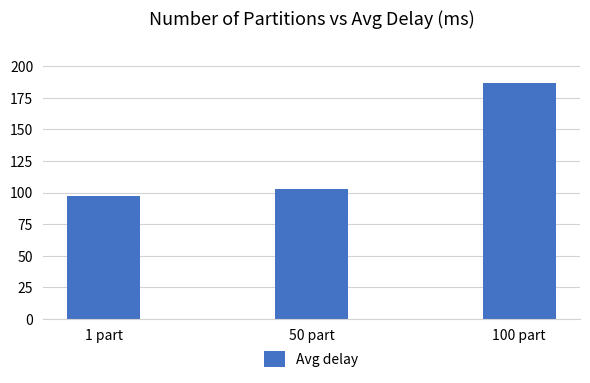

Reading left to right, list all the values displayed in this chart.

1 part=97	50 part=103	100 part=187